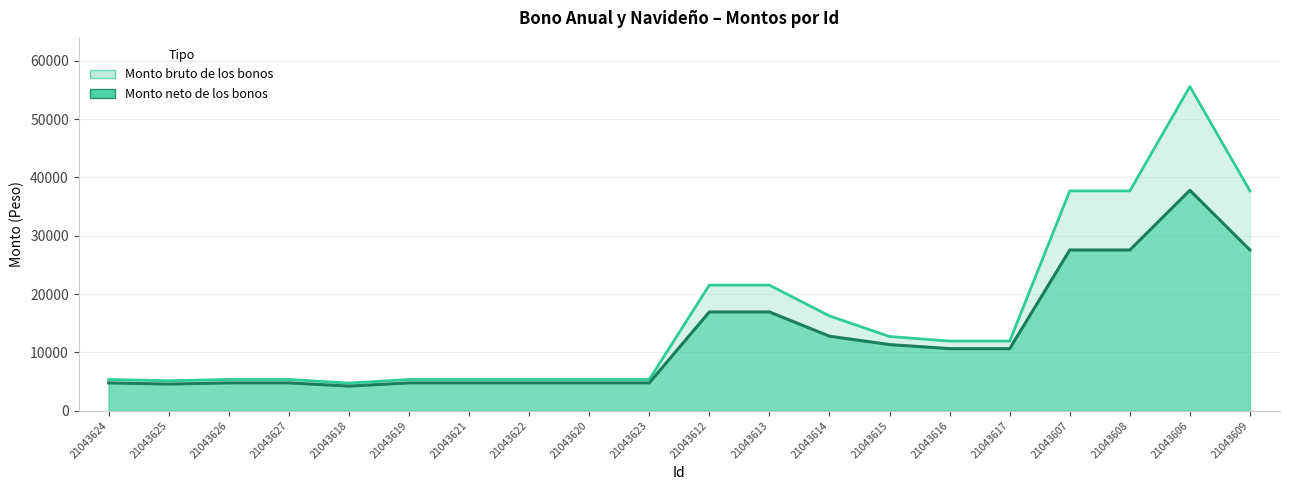

What is the sum of all Monto bruto de los bonos values?

317263.9